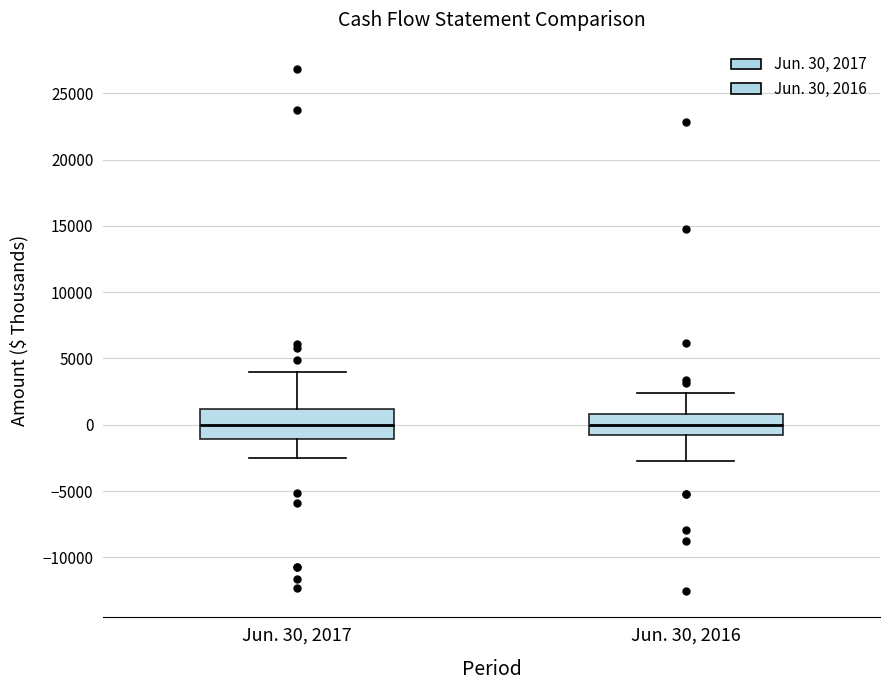

Reading left to right, transcribe this box plot: for each box, give where its median line is, the range the box spans, and where its two whiskers end, as read against the y-axis. The values are not printed on the chart, so give them approximately, as read against the axis.

Jun. 30, 2017: median 0, box -1000 to 1000, whiskers -2500 to 4000
Jun. 30, 2016: median 0, box -1000 to 1000, whiskers -2500 to 2500